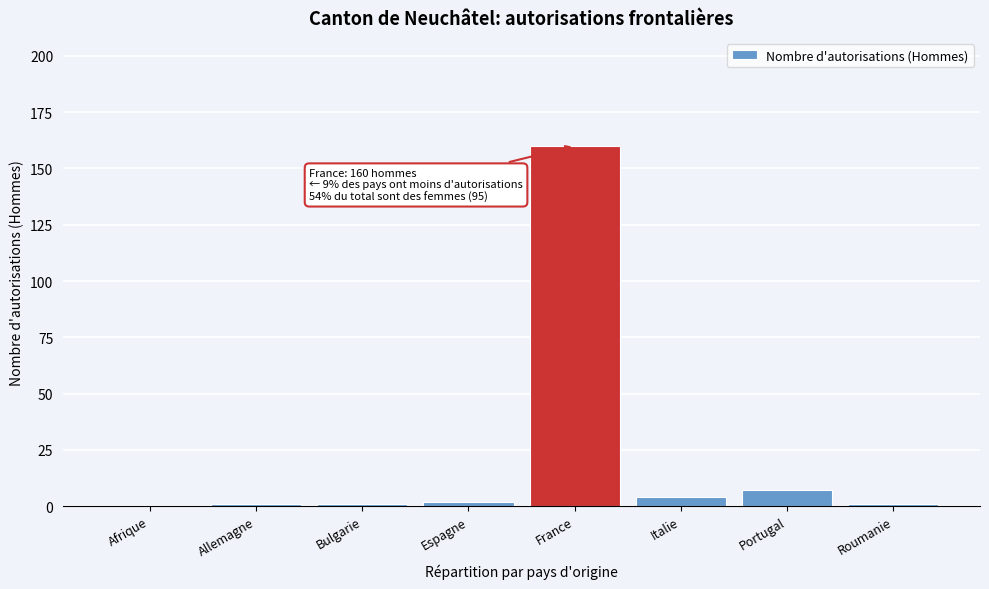

Reading right to left, what are all the values shown in this chart?

Roumanie=1	Portugal=7	Italie=4	France=160	Espagne=2	Bulgarie=1	Allemagne=1	Afrique=0